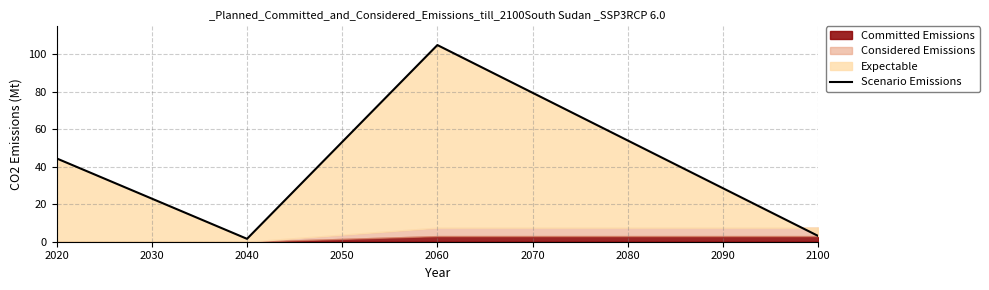

Does the chart have visible grid lines?

Yes